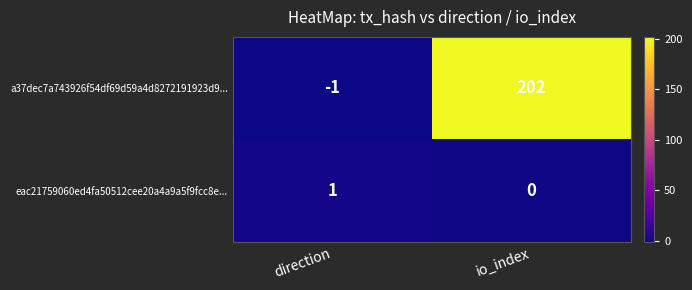

The value of eac21759060ed4fa50512cee20a4a9a5f9fcc8e... at io_index is -1. True or false?

False